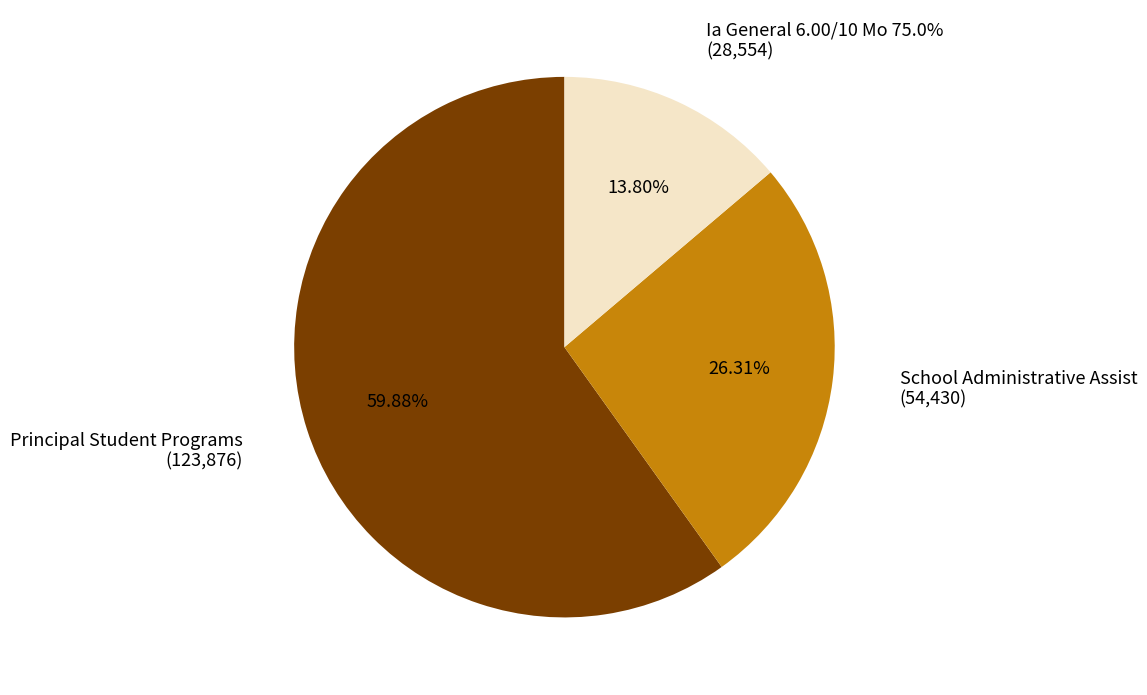

Rank the categories by value from highest to lowest.

Principal Student Programs, School Administrative Assist, Ia General 6.00/10 Mo 75.0%